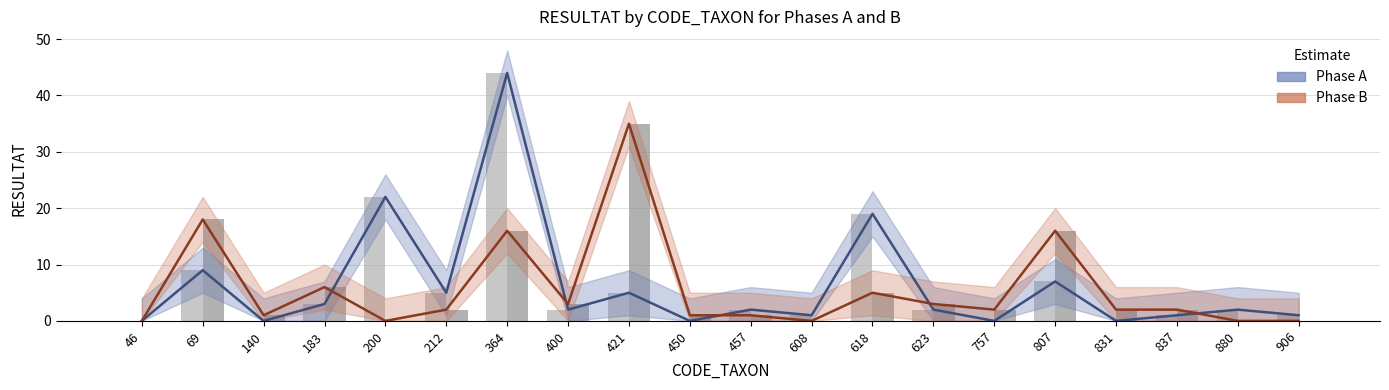

What is the sum of all Phase B (bars) values?

113